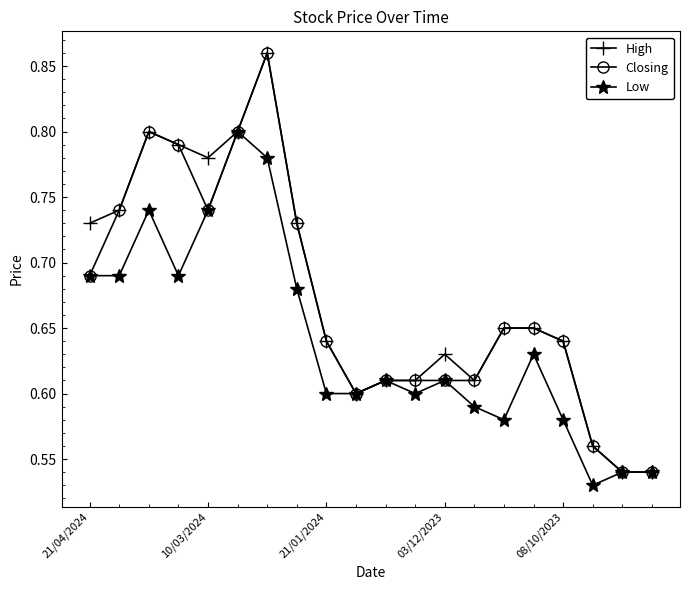

True or false: Low has more than 0 interior local peaks.

True